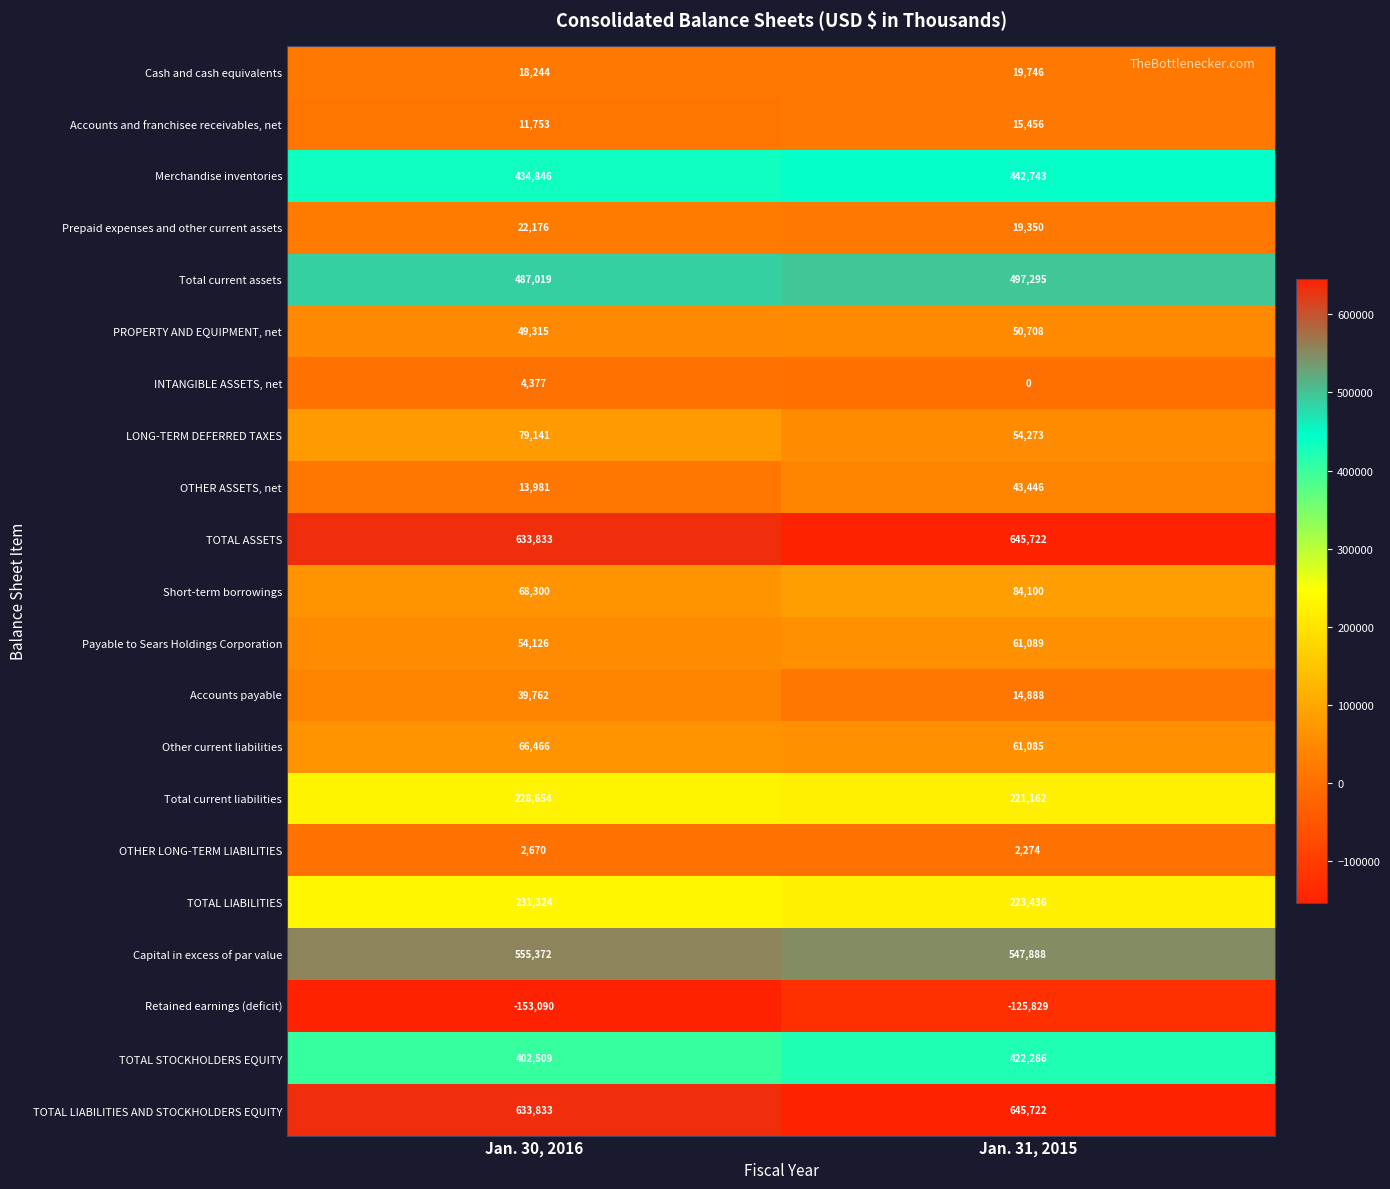

What is the spread (max minus min) of values at Jan. 30, 2016?

786923